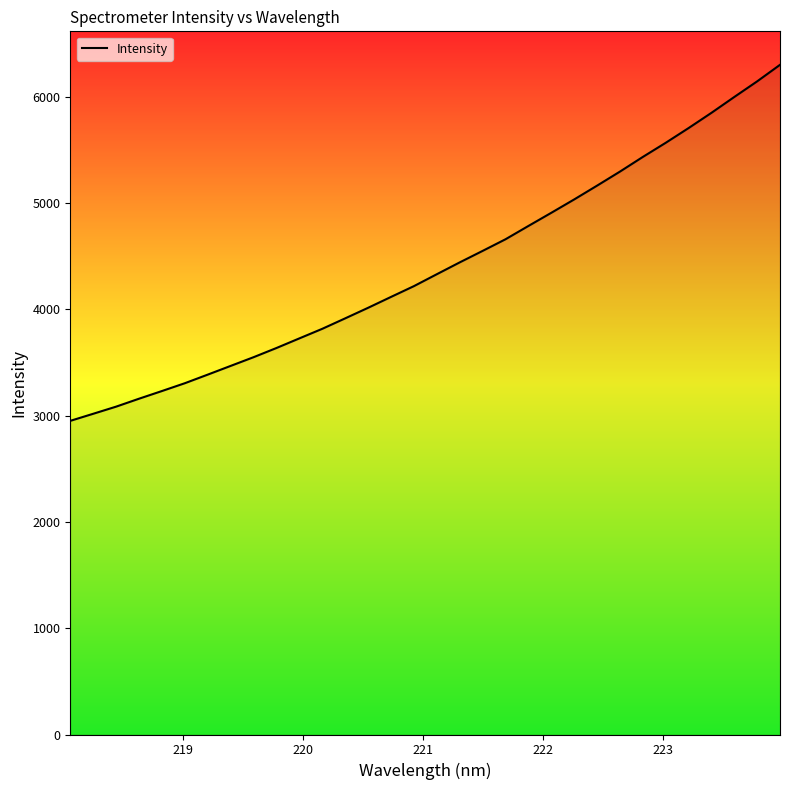

What is the greatest value displayed?

6298.7